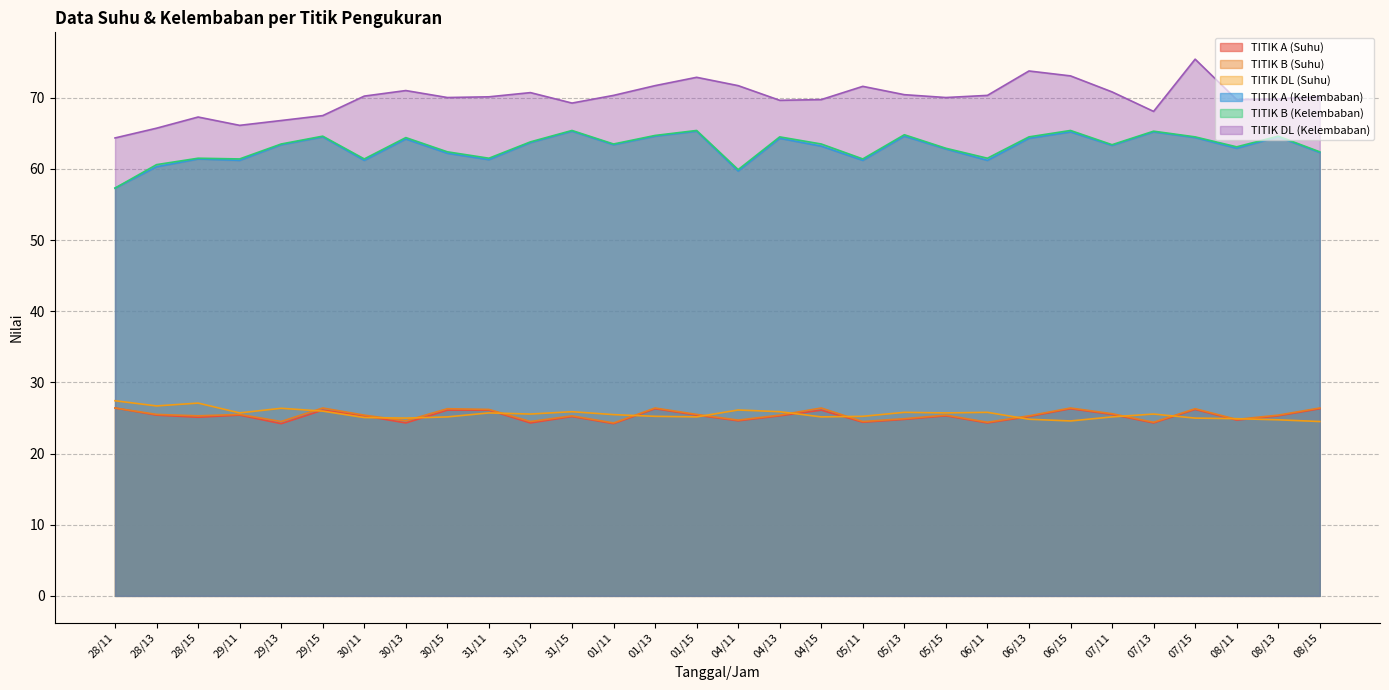

What is the label of the 3rd point from the right?

08/11